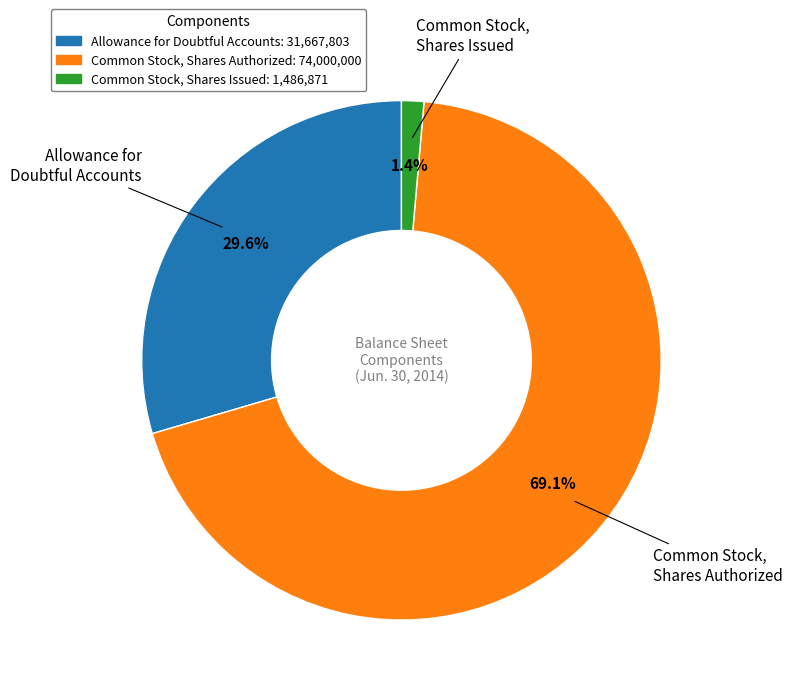

Is there a majority slice in this chart?

Yes